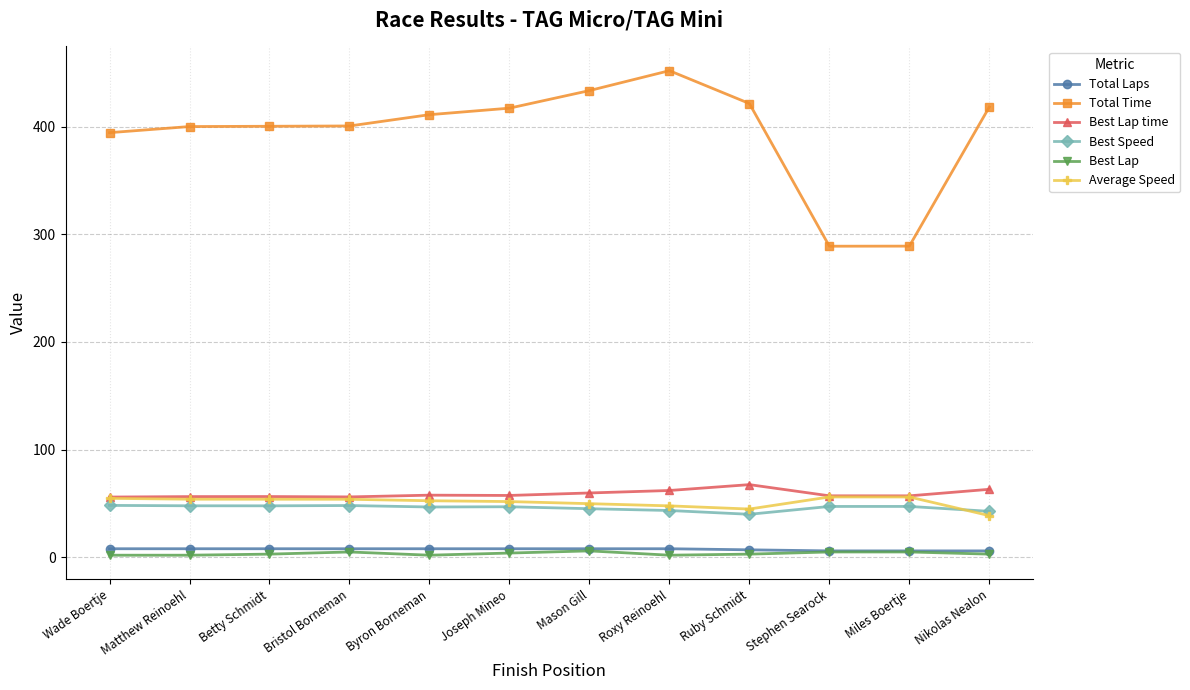

What is the sum of all Best Speed values?

551.7